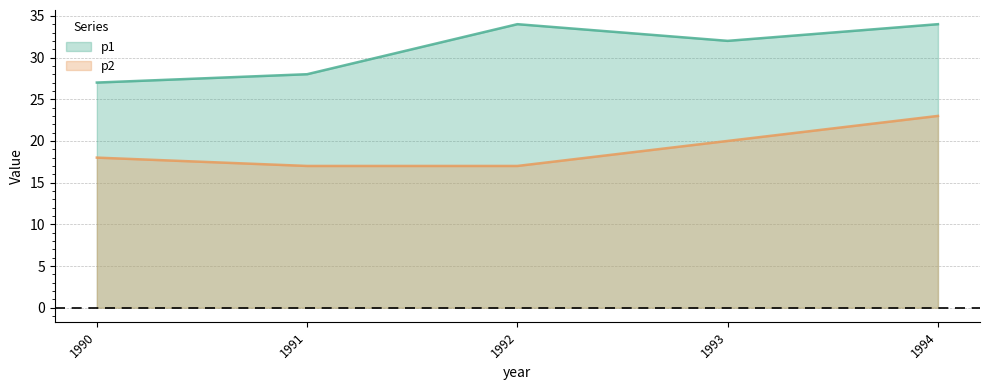

Which has a higher value, 1992 or 1993?

1992